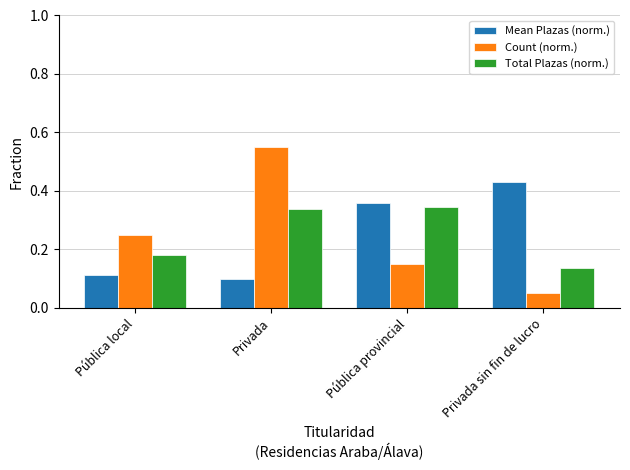

What is the sum of the Mean Plazas (norm.) values at Pública local and Pública provincial?

0.5